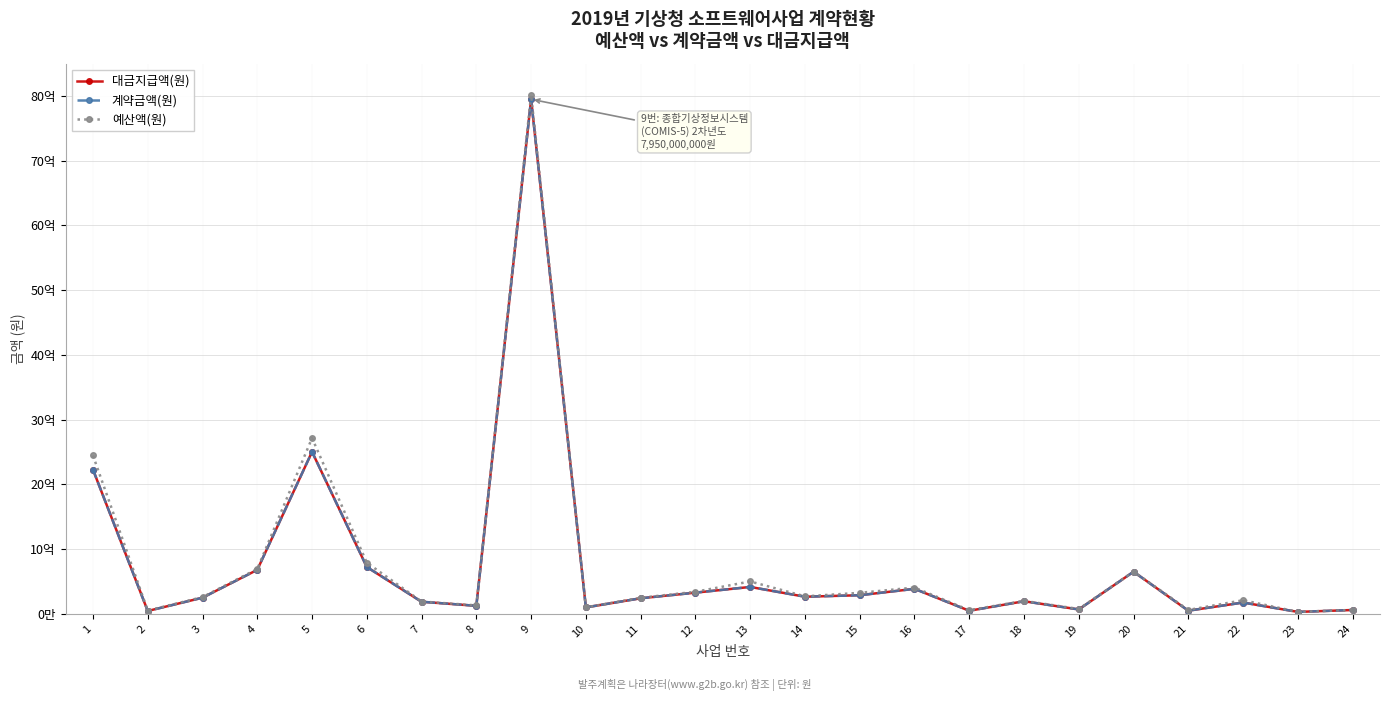

Which category has the lowest value across all series?

23